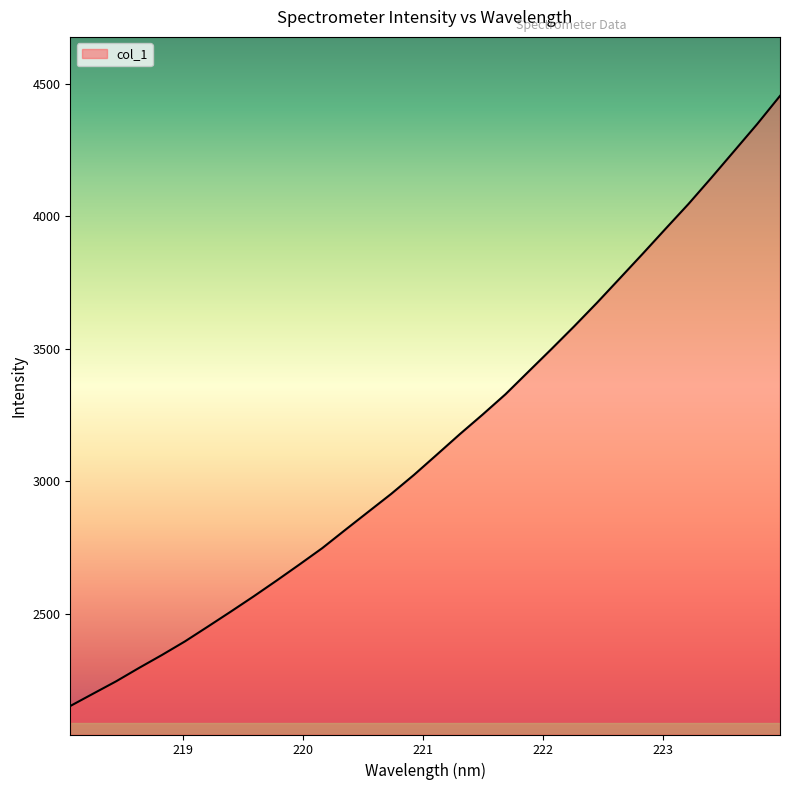

True or false: there are more than 0 points higher than both neighbors.

False